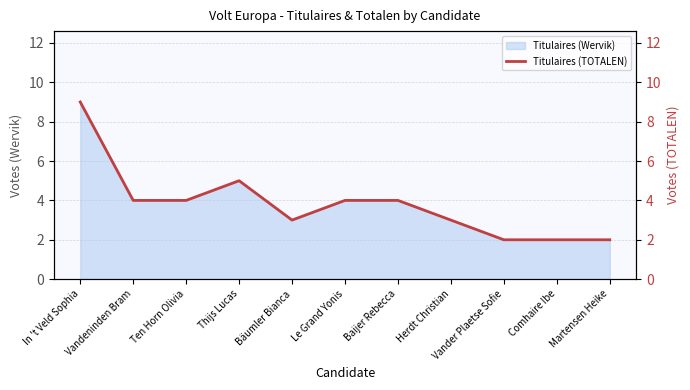

What is the minimum value shown in the chart?

2